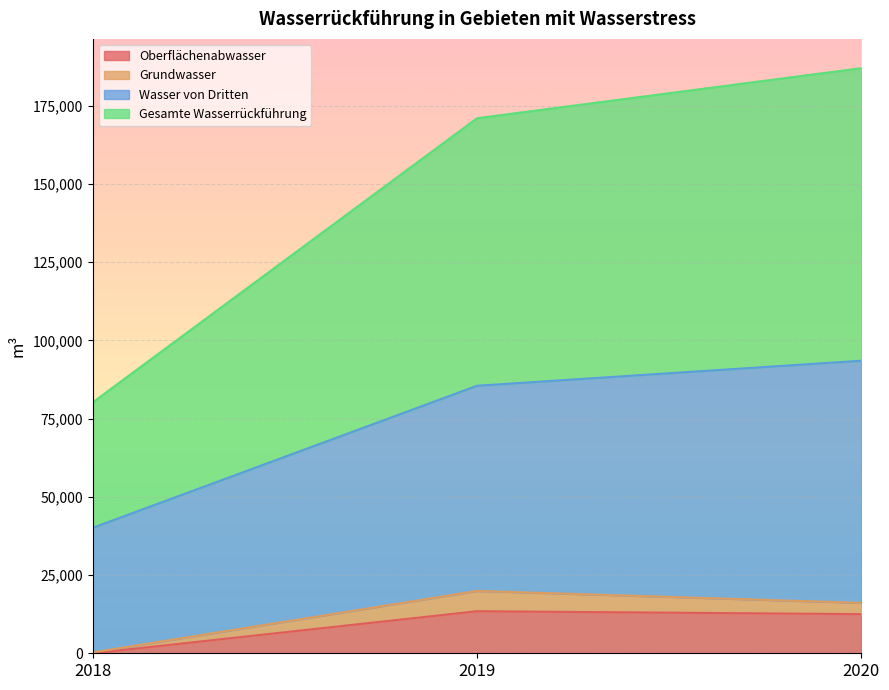

What is the difference between the highest and lowest values at 2018?

80192